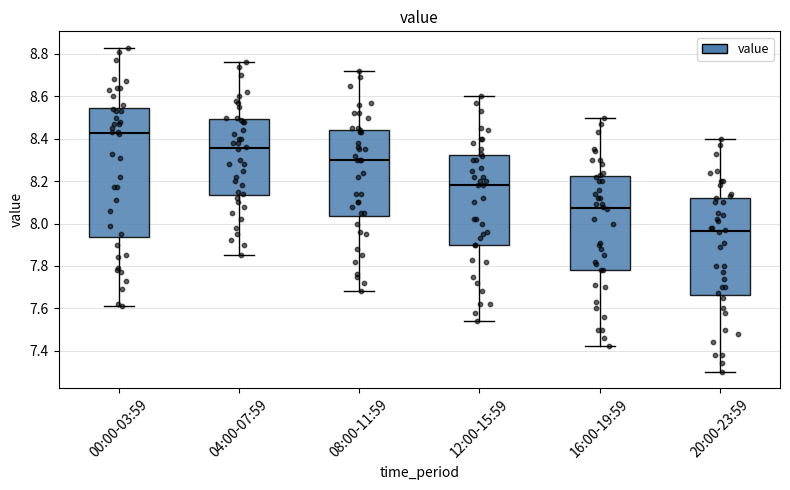

Comparing the boxes themselves (not the whiskers), which one is the tallest?

00:00-03:59